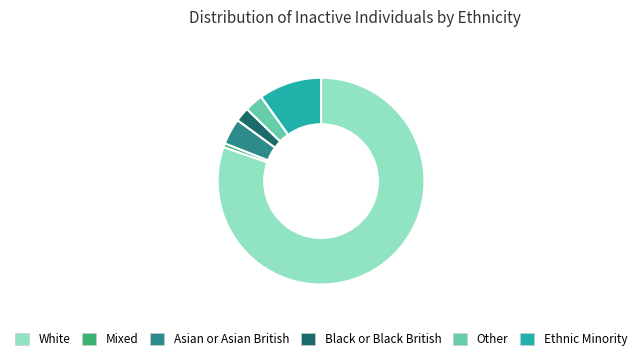

How many segments does this pie chart have?

6